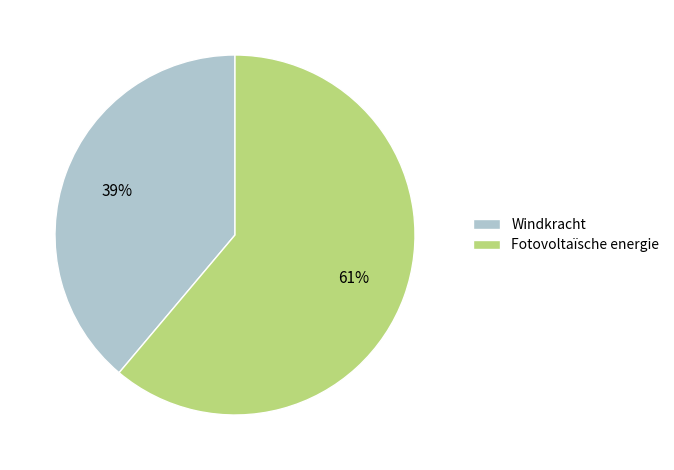

Combined, do Fotovoltaïsche energie and Windkracht account for over 50%?

Yes